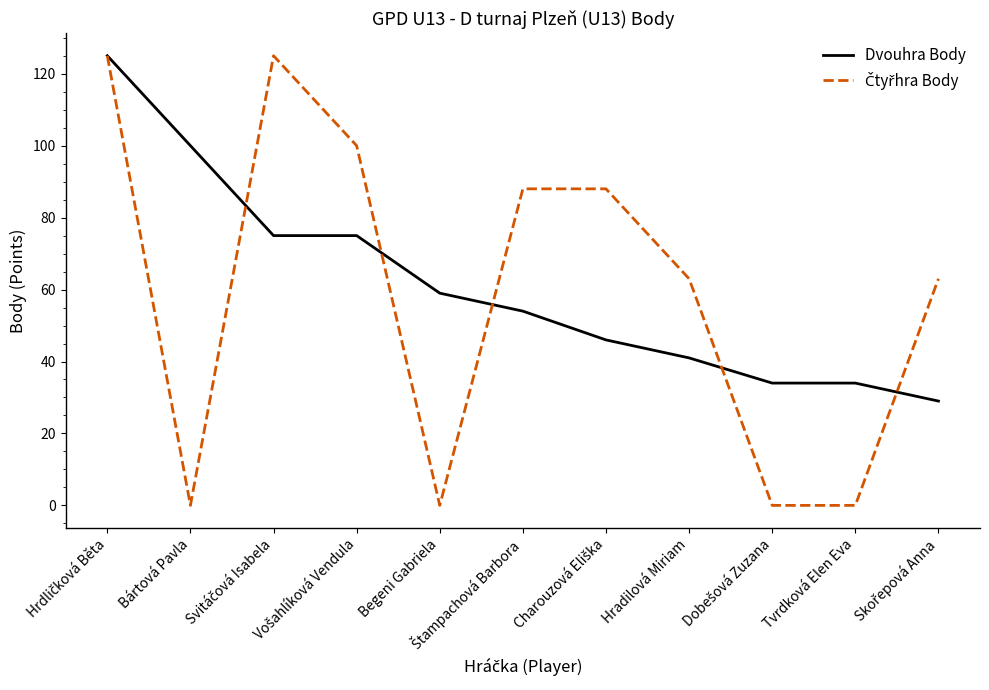

What is the greatest value displayed?

125